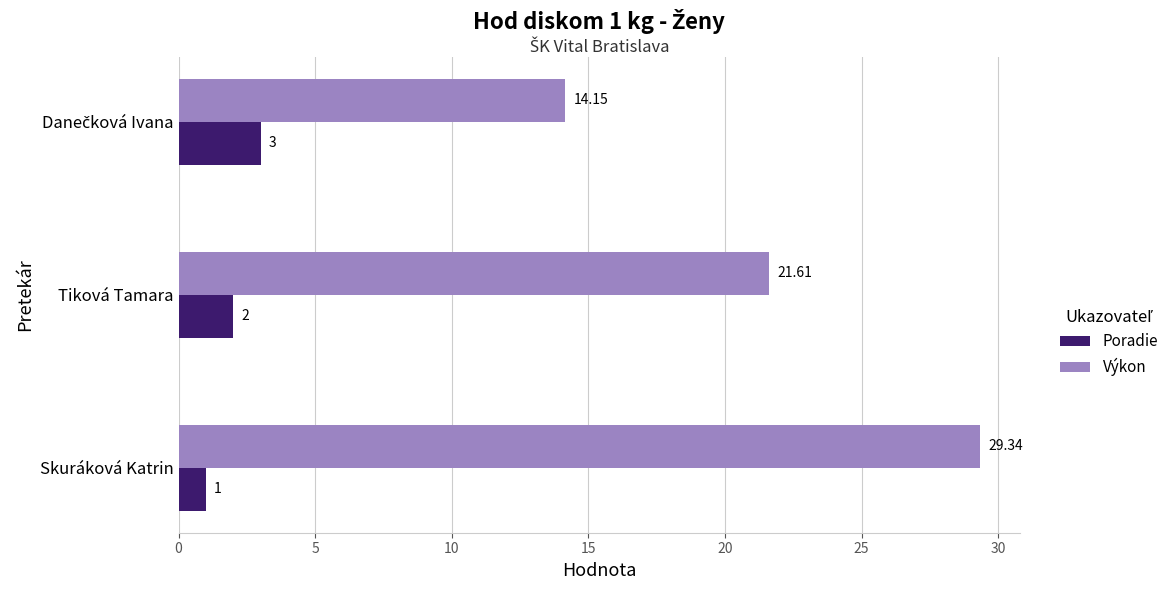

What is the average value of the Poradie series?

2.0